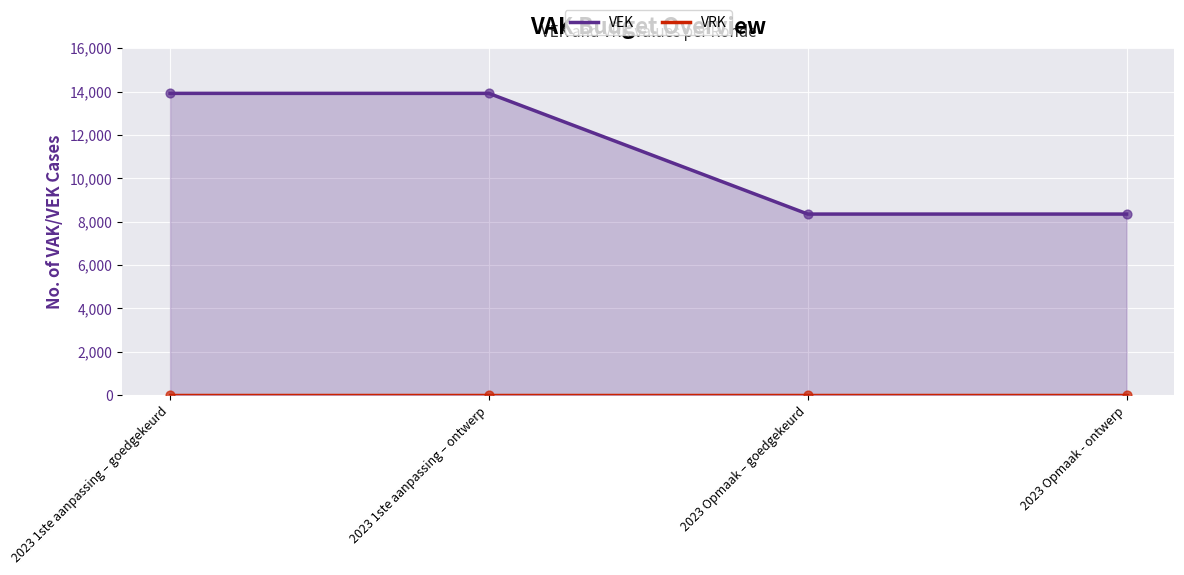

Which series has the widest spread of Y values?

VEK